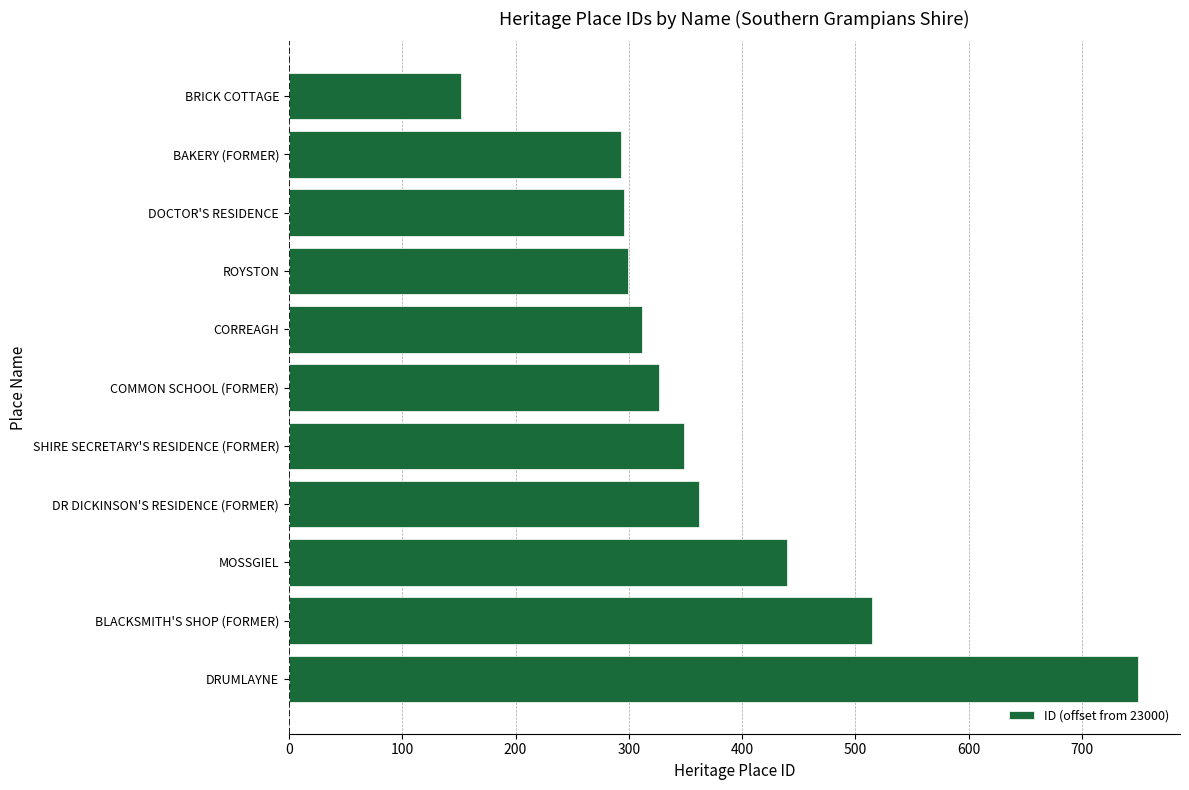

What is the value of the 4th bar from the top?

299